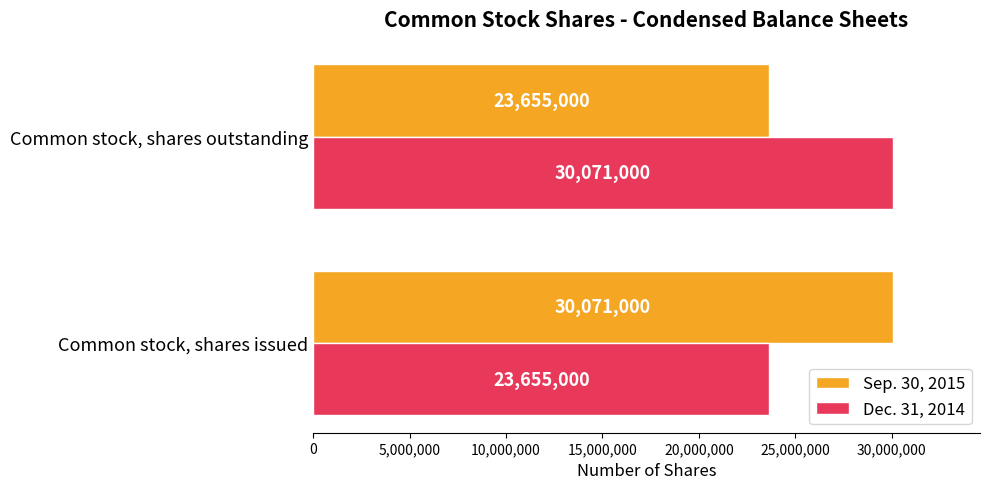

What is the approximate value of Dec. 31, 2014 at Common stock, shares issued?

23655000